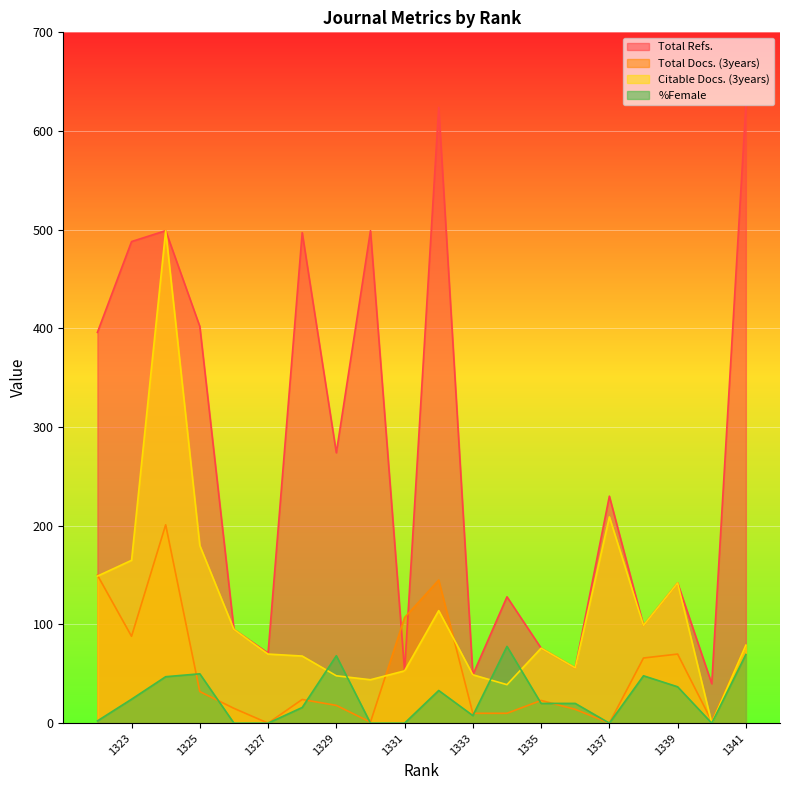

Which has a higher value, 1332 or 1326?

1332